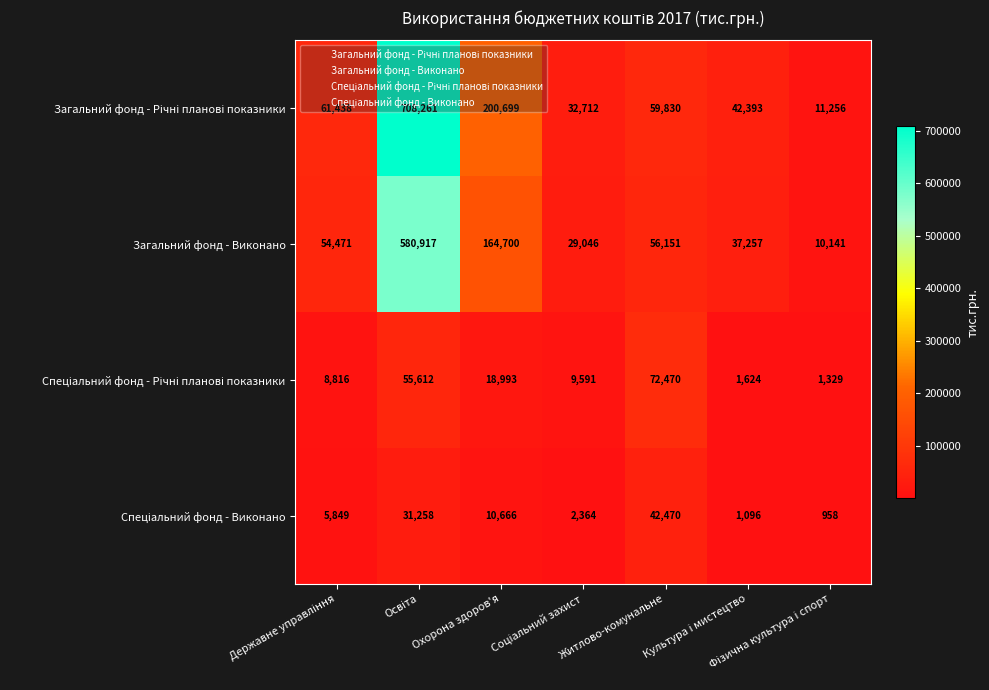

What is the smallest value displayed?

958